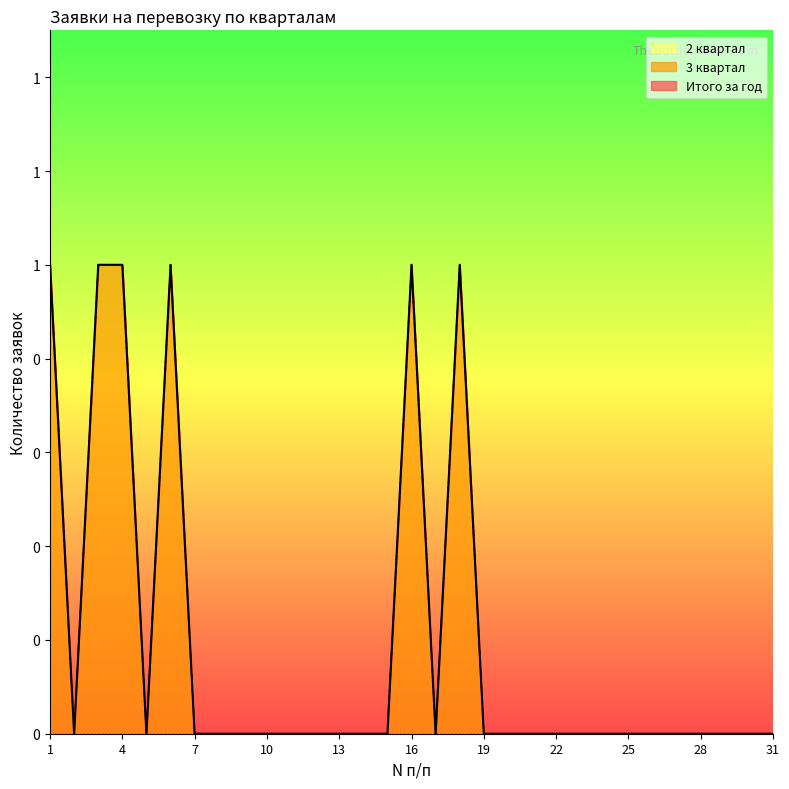

List the series in order of their peak value, lowest first.

Итого за год, 3 квартал